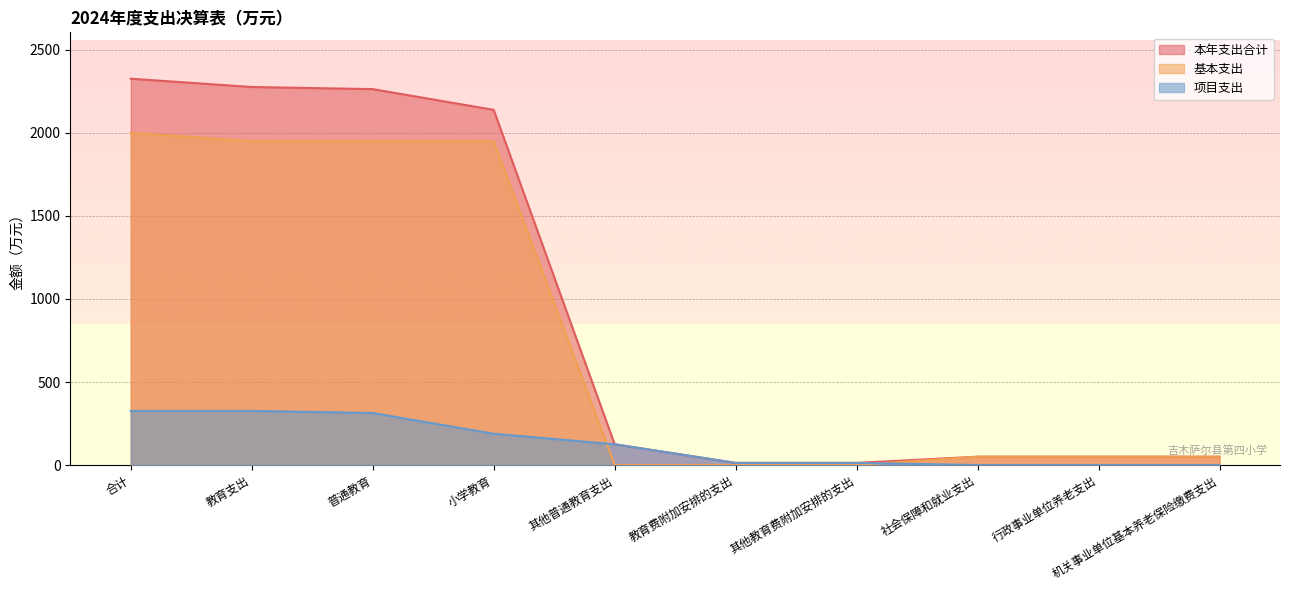

How many lines are shown in the chart?

3